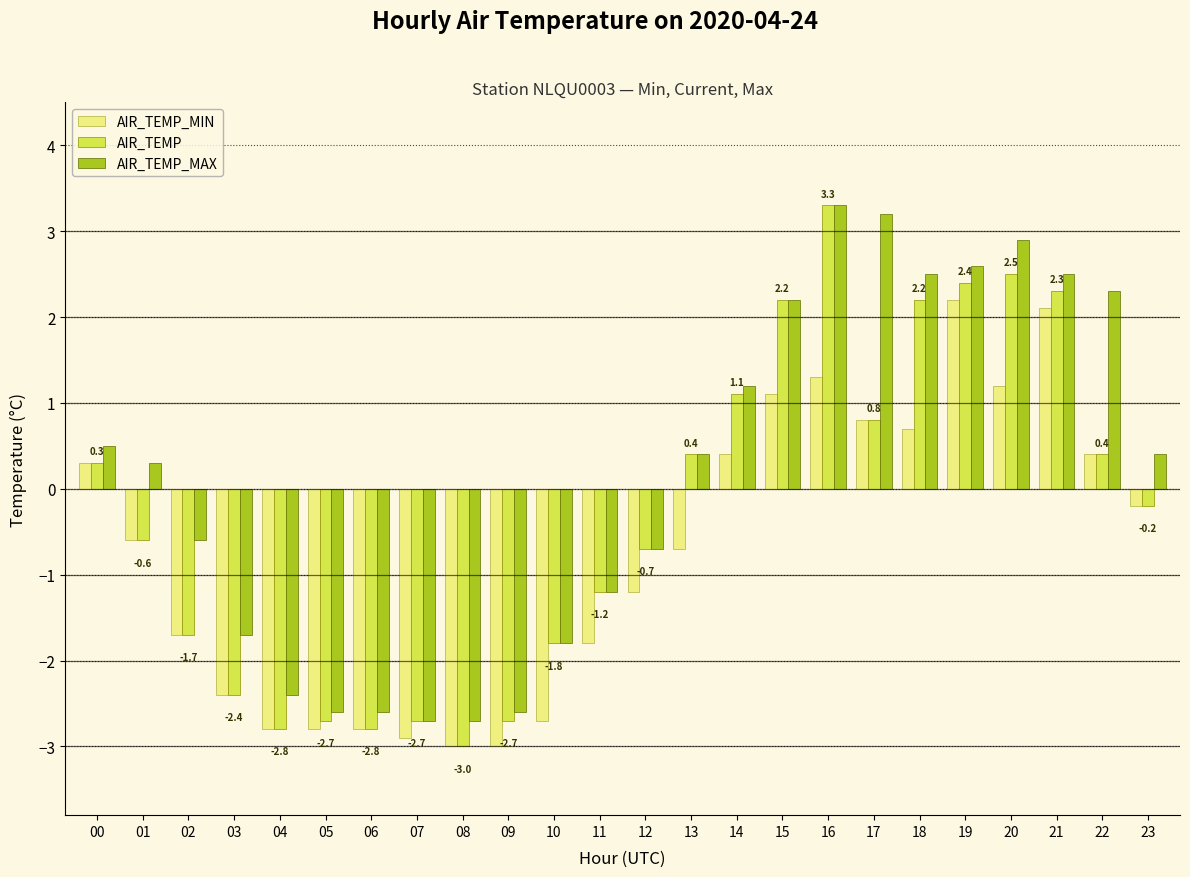

Which series has the largest range (max minus min)?

AIR_TEMP